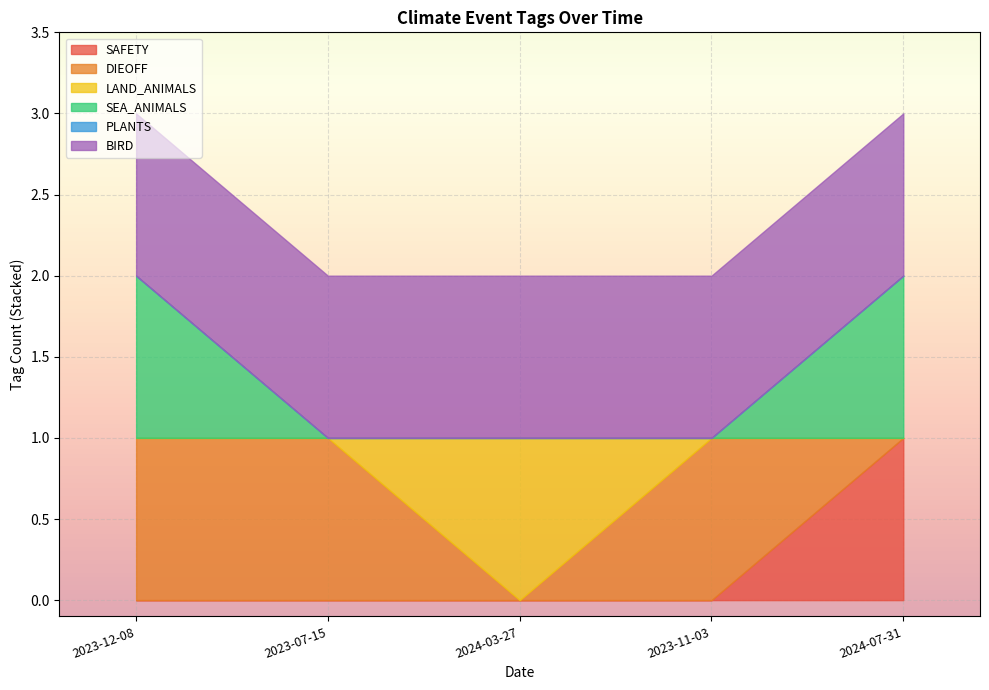

Rank the series at 2023-11-03 from highest to lowest value.

DIEOFF, BIRD, SAFETY, LAND_ANIMALS, SEA_ANIMALS, PLANTS